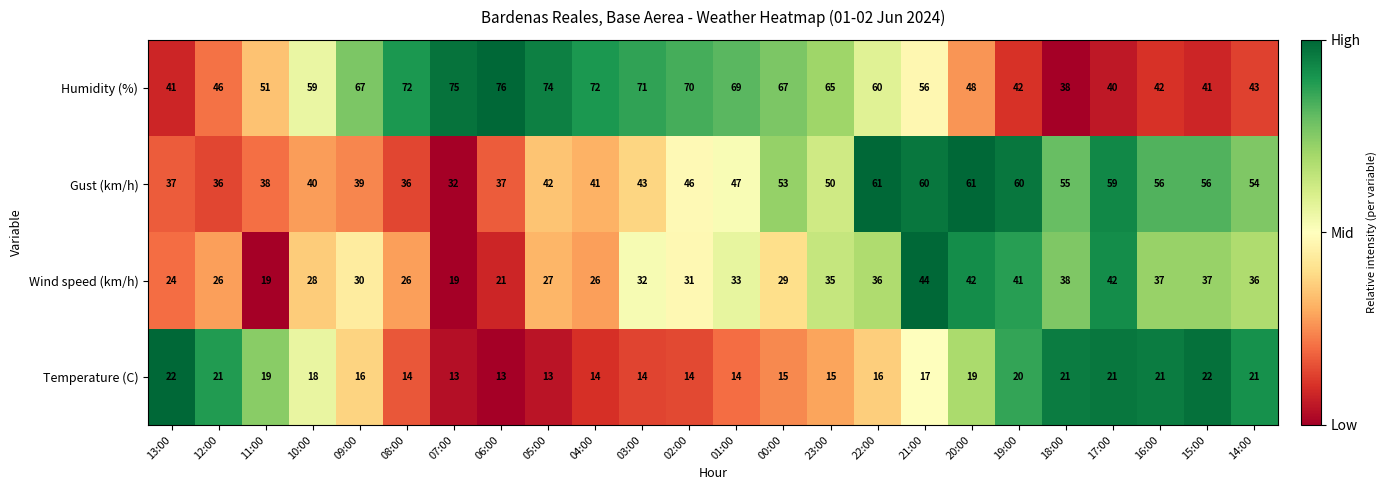

True or false: Humidity (%) has a value of 103 at 00:00.

False